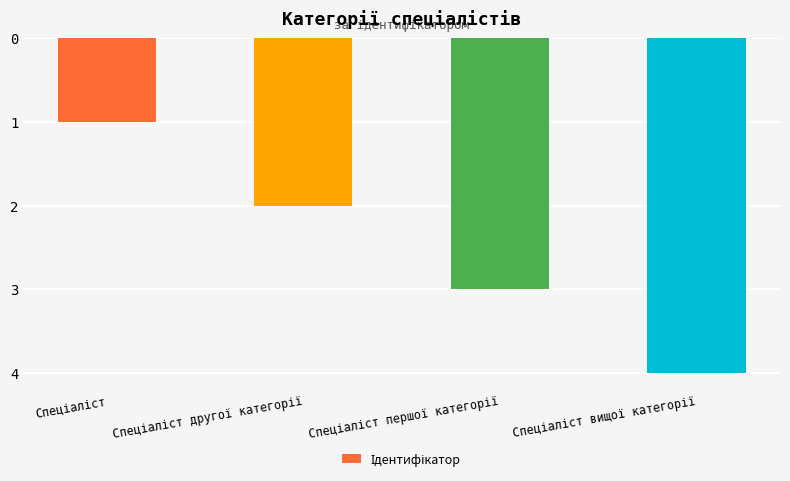

Reading left to right, transcribe all the data shown in this chart.

Спеціаліст=-1	Спеціаліст другої категорії=-2	Спеціаліст першої категорії=-3	Спеціаліст вищої категорії=-4